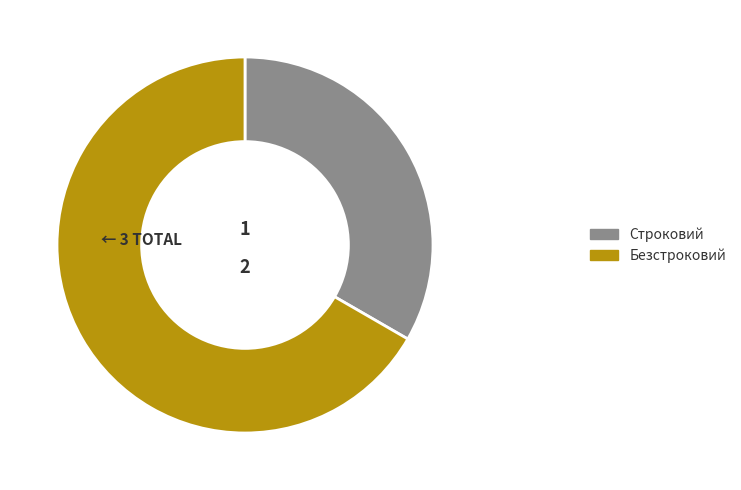

Combined, do Строковий and Безстроковий account for over 50%?

Yes